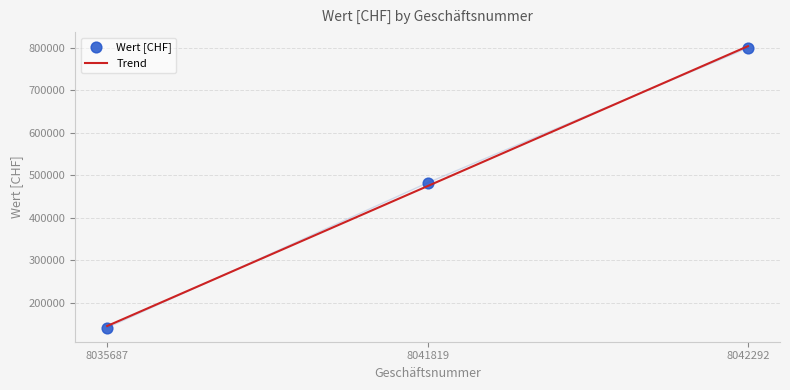

Which series contains the lowest Y value?

Wert [CHF]